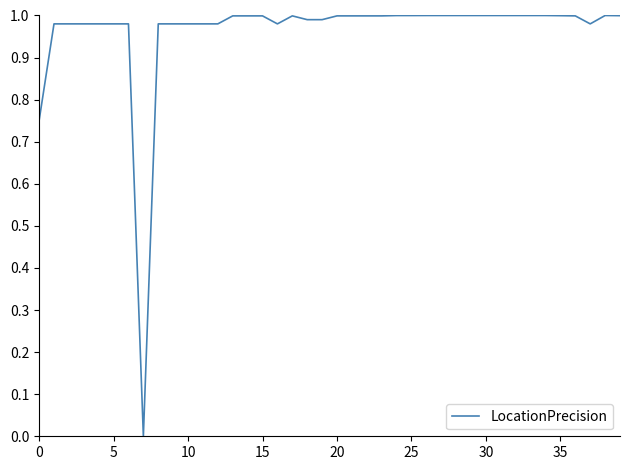

The chart shows a value of 1.0 at 15. True or false?

True